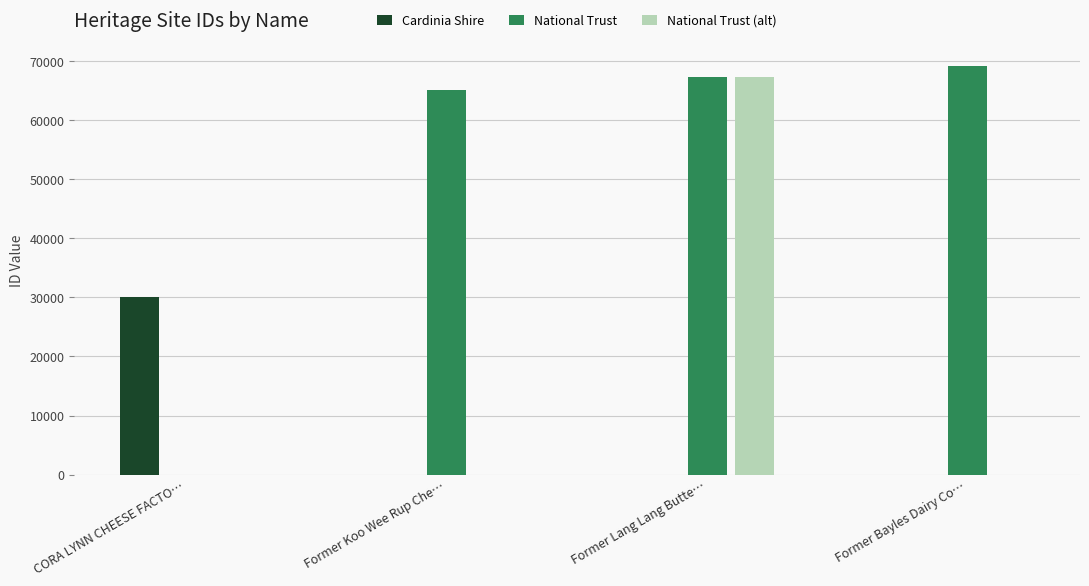

Which series changed the most between Former Lang Lang Butte… and Former Bayles Dairy Co…?

National Trust (alt)